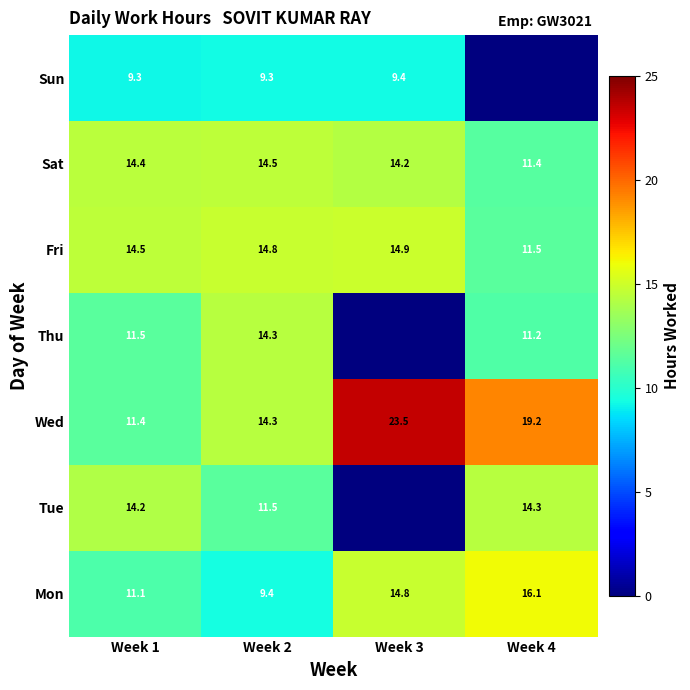

Is the value of Sat at Week 4 greater than the value of Thu at Week 1?

No